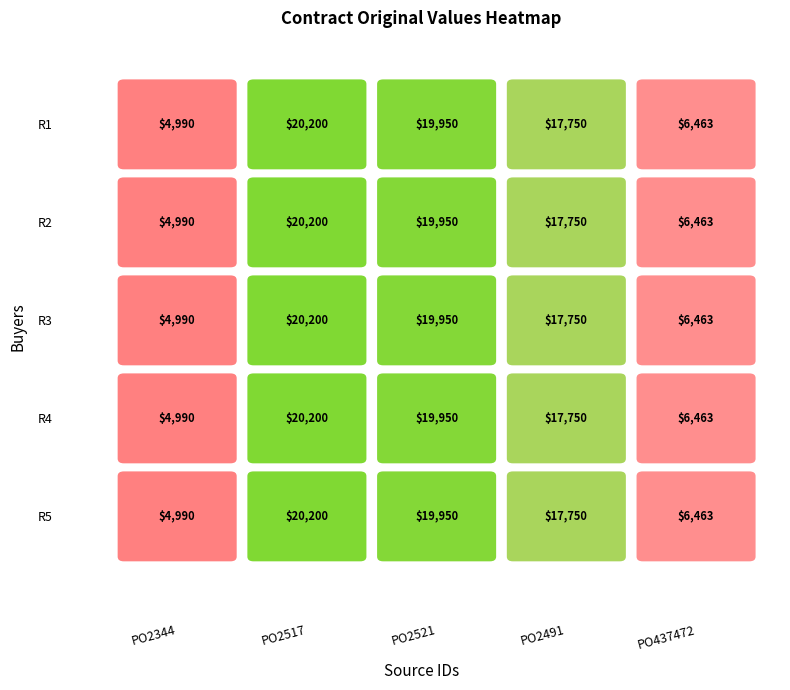

Count the number of categories in the chart.

5